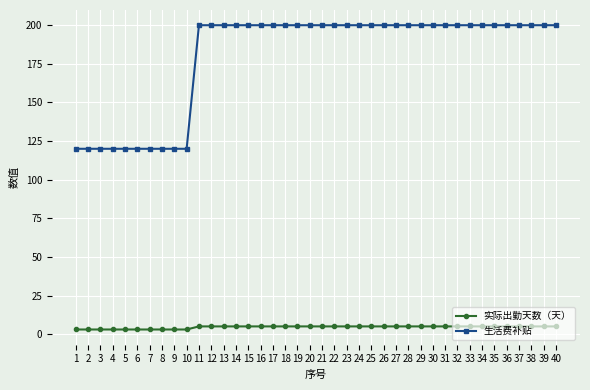

What is the difference between the highest and lowest values at 11?

195